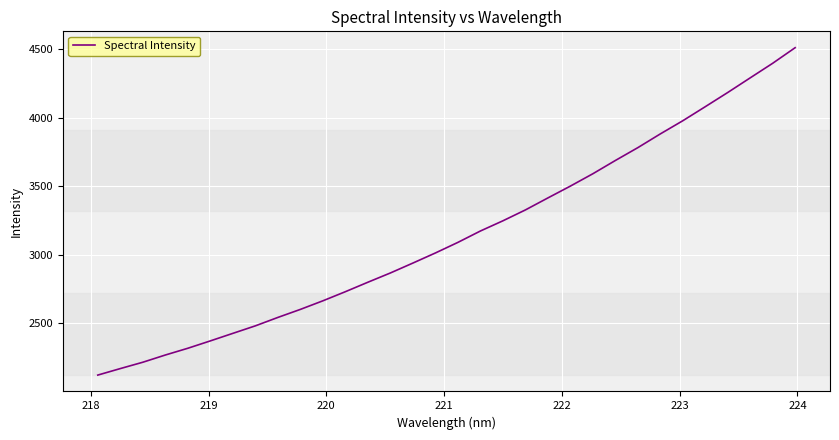

What is the greatest value displayed?

4510.6